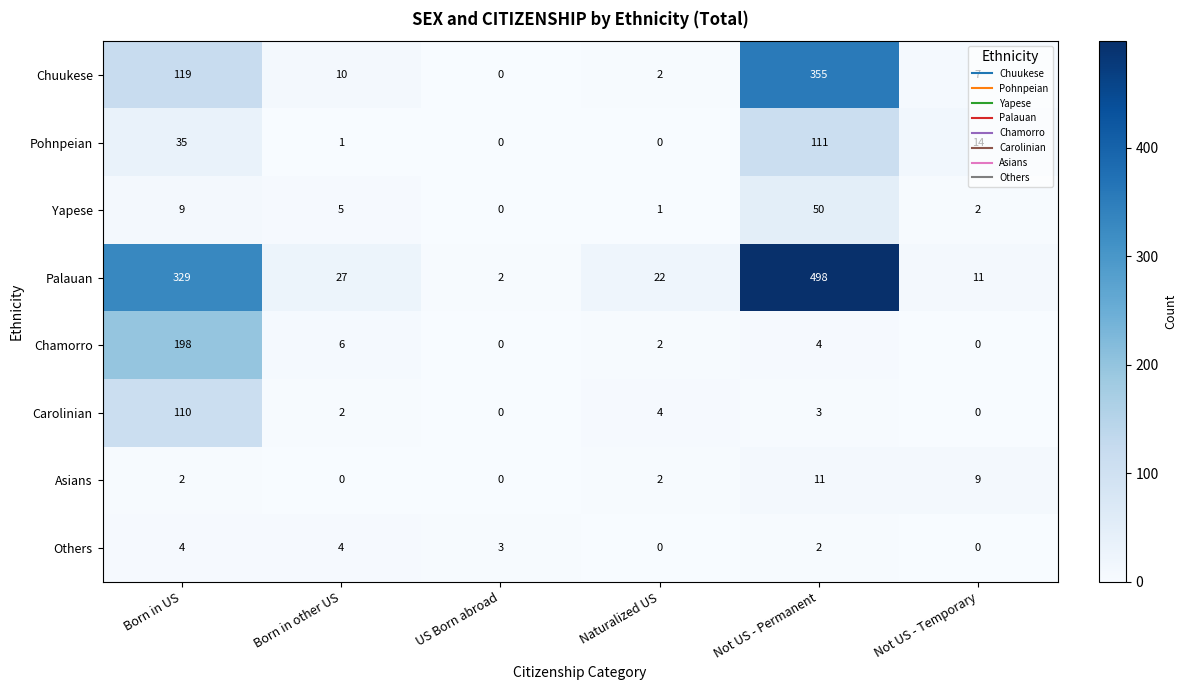

At which category is the sum across all series the highest?

Not US - Permanent